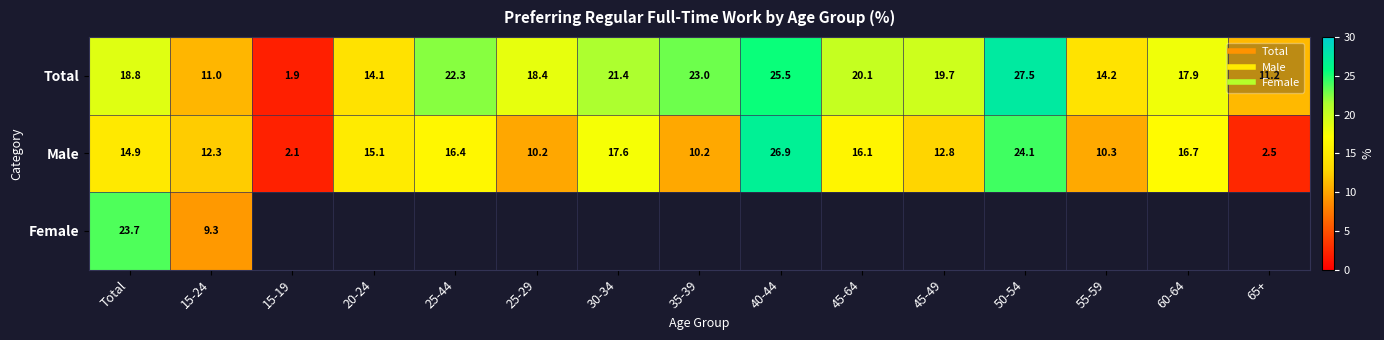

Between 15-24 and 45-49, which is larger?

45-49